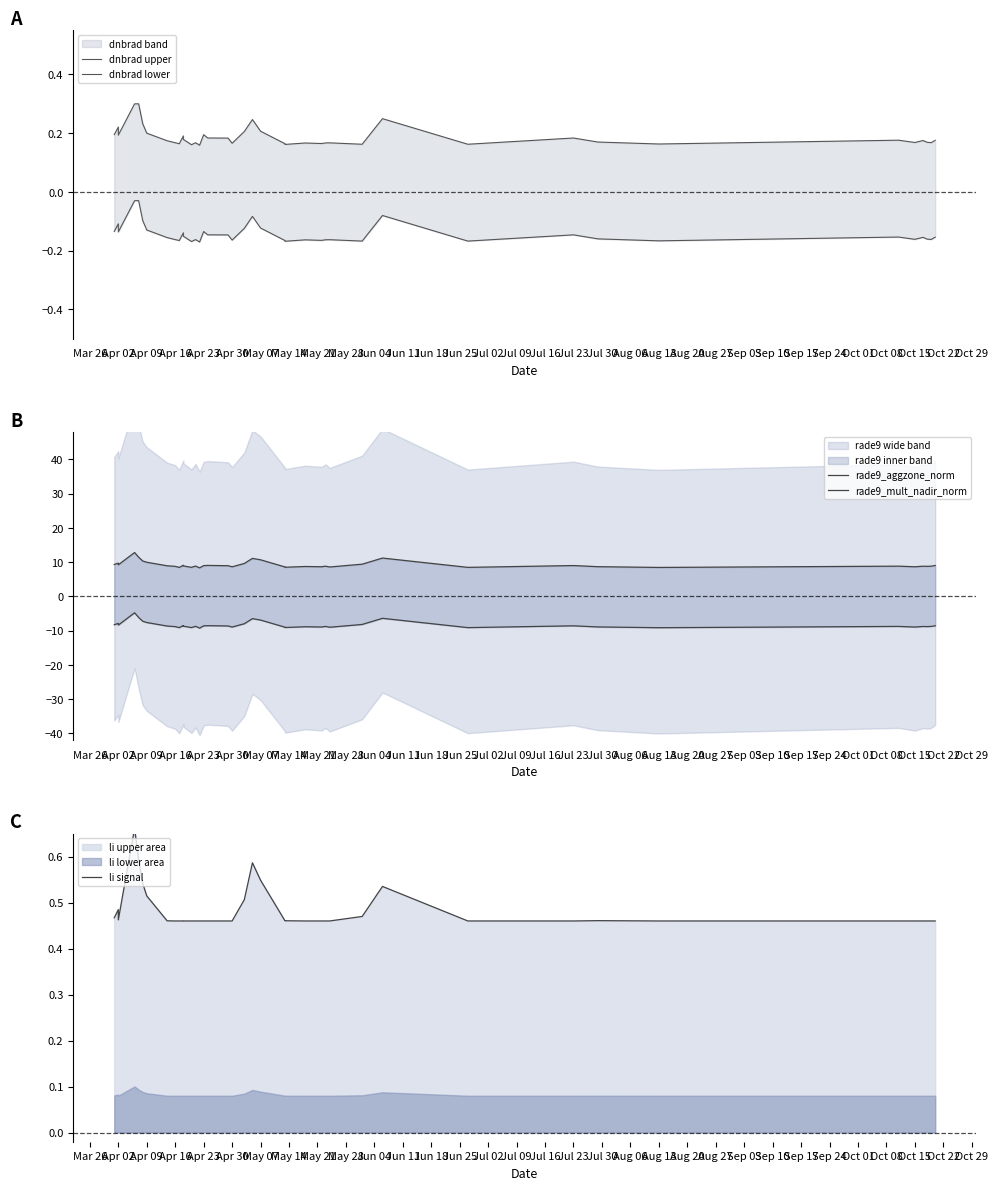

What is the difference between the second highest and minimum values in the dnbrad lower series?

0.1